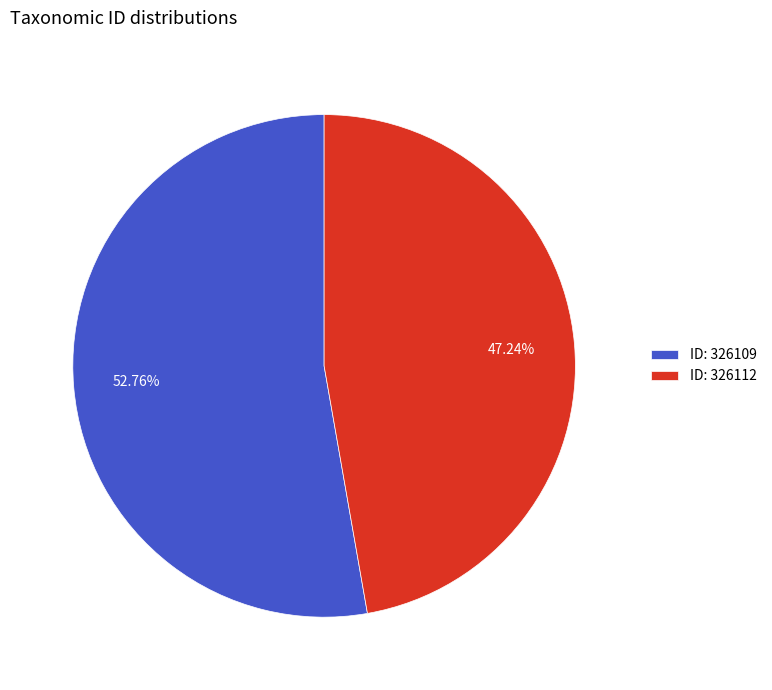

Which category has the biggest portion of the pie?

ID: 326109